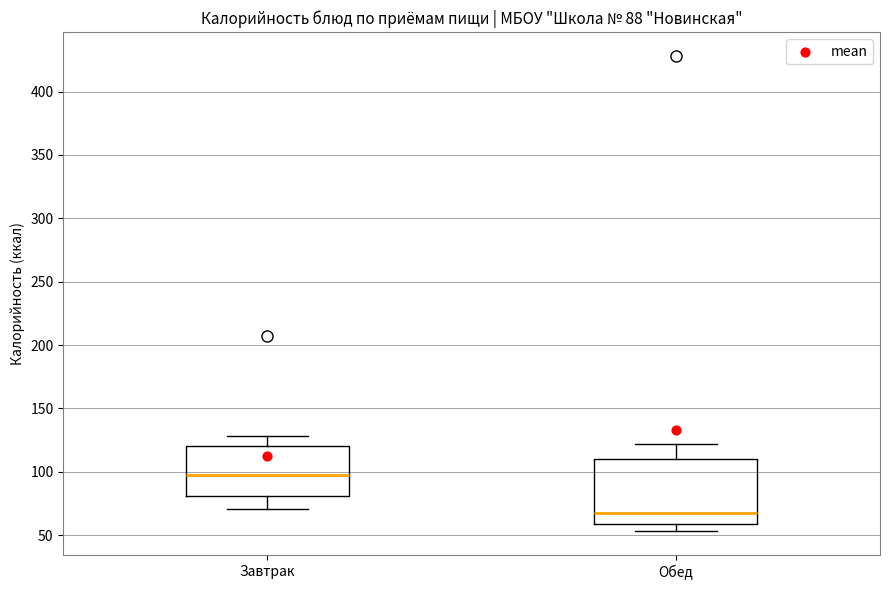

Which box's median line is the highest?

Завтрак